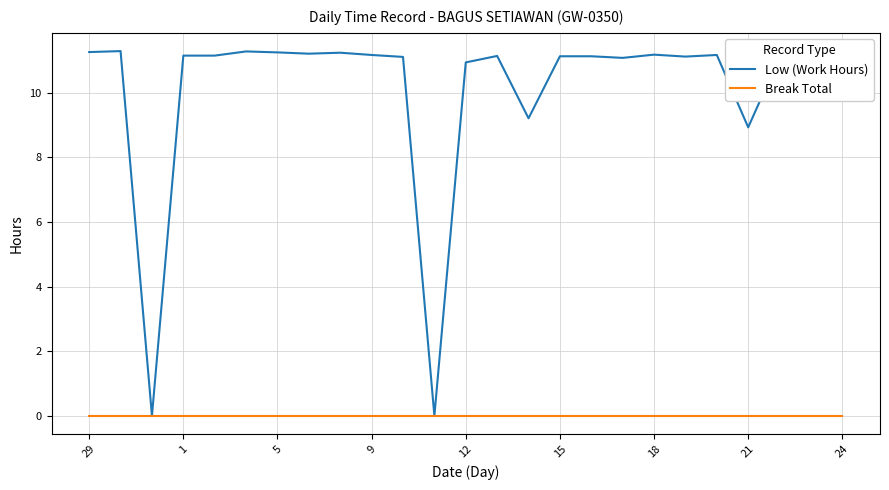

Which series has the largest range (max minus min)?

Low (Work Hours)